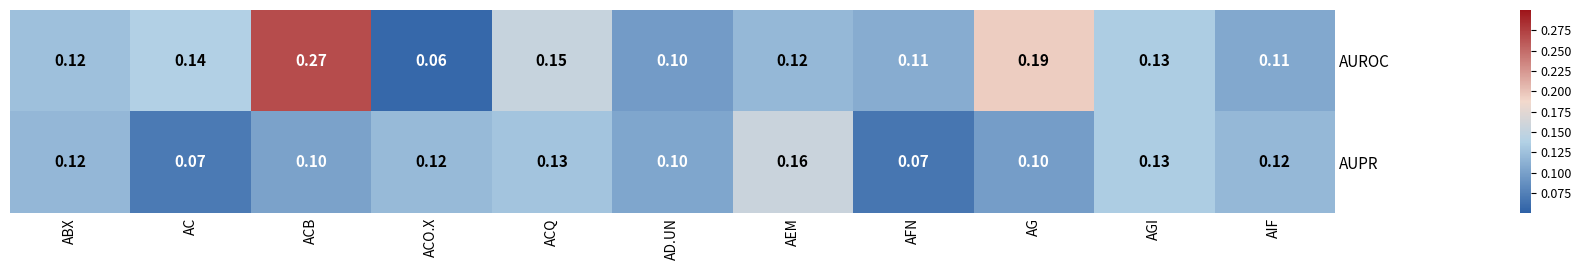

Which category has the lowest value across all series?

ACO.X